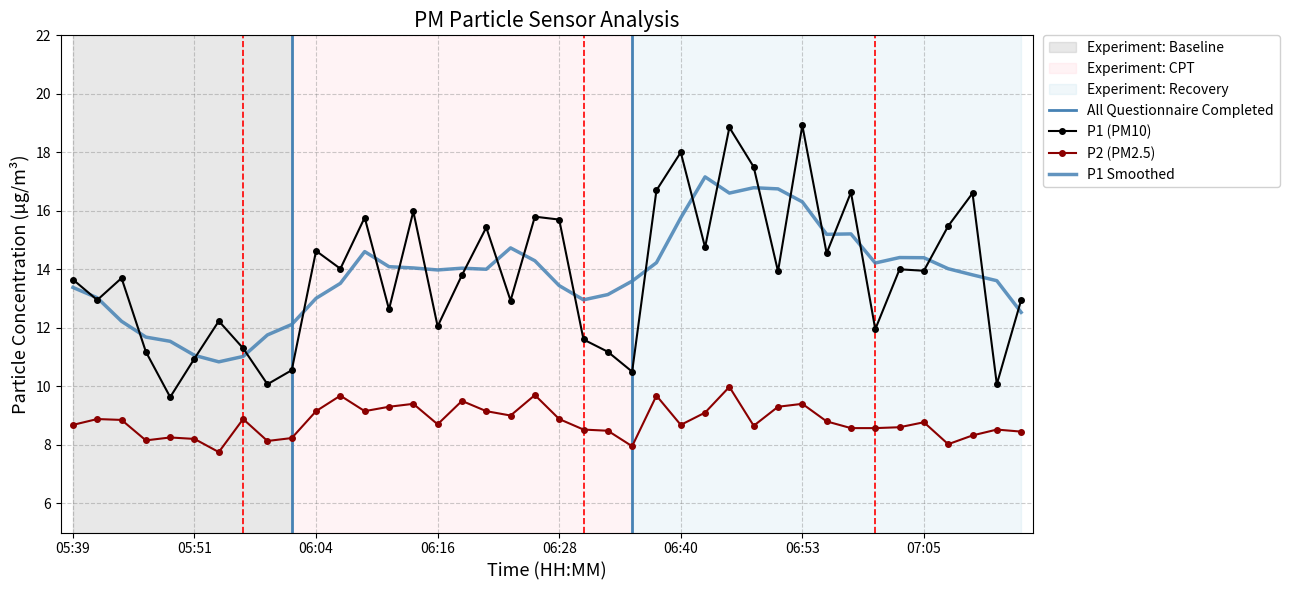

What is the label of the 10th point from the right?

06:53